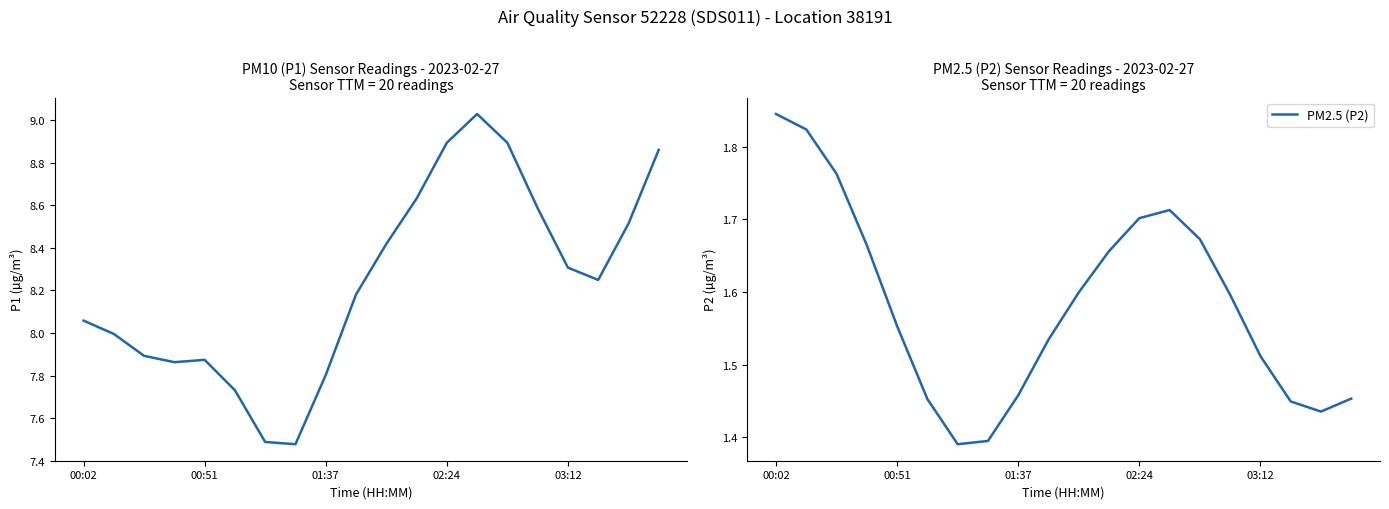

How many interior local valleys does the PM10 (P1) series have?

3